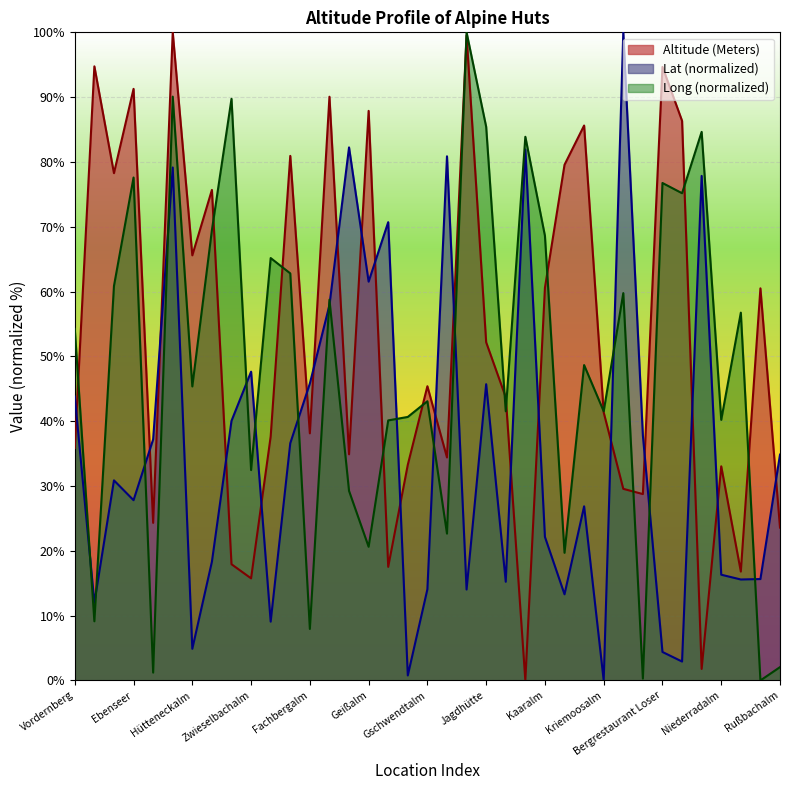

What is the difference between the Lat values at Bergrestaurant Loser and Katrinalm?

8.9